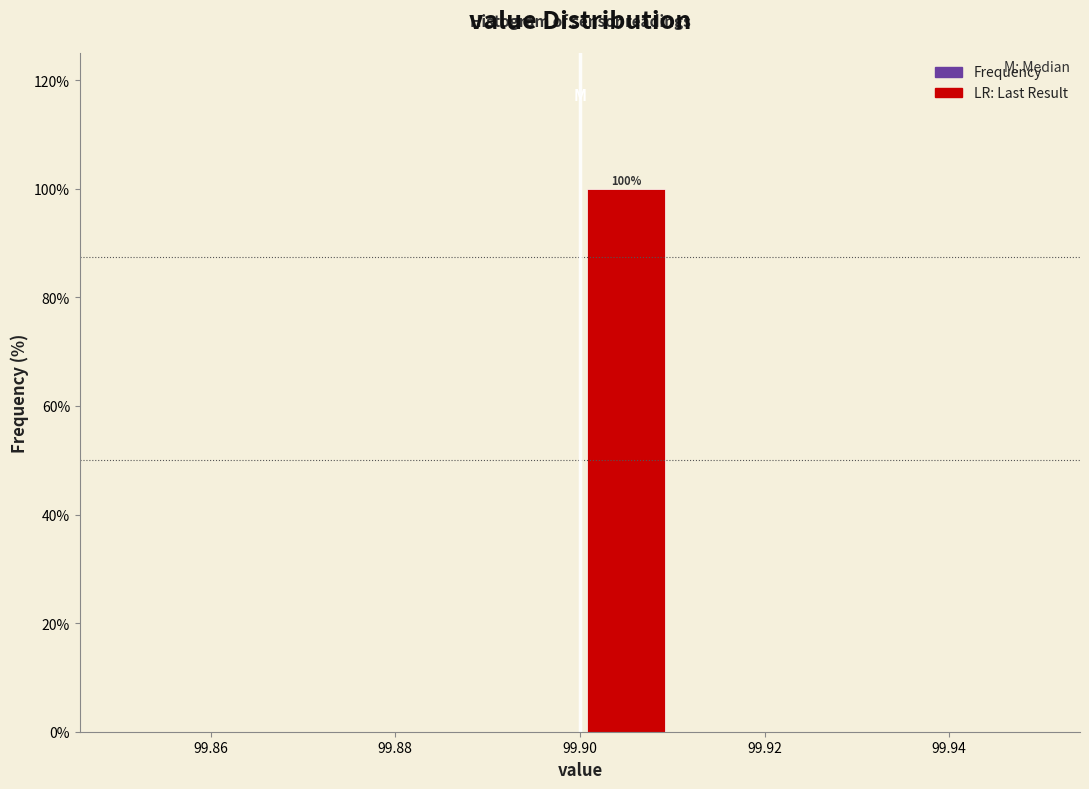

Which range on the x-axis has the tallest bar?

99.90 to 99.91